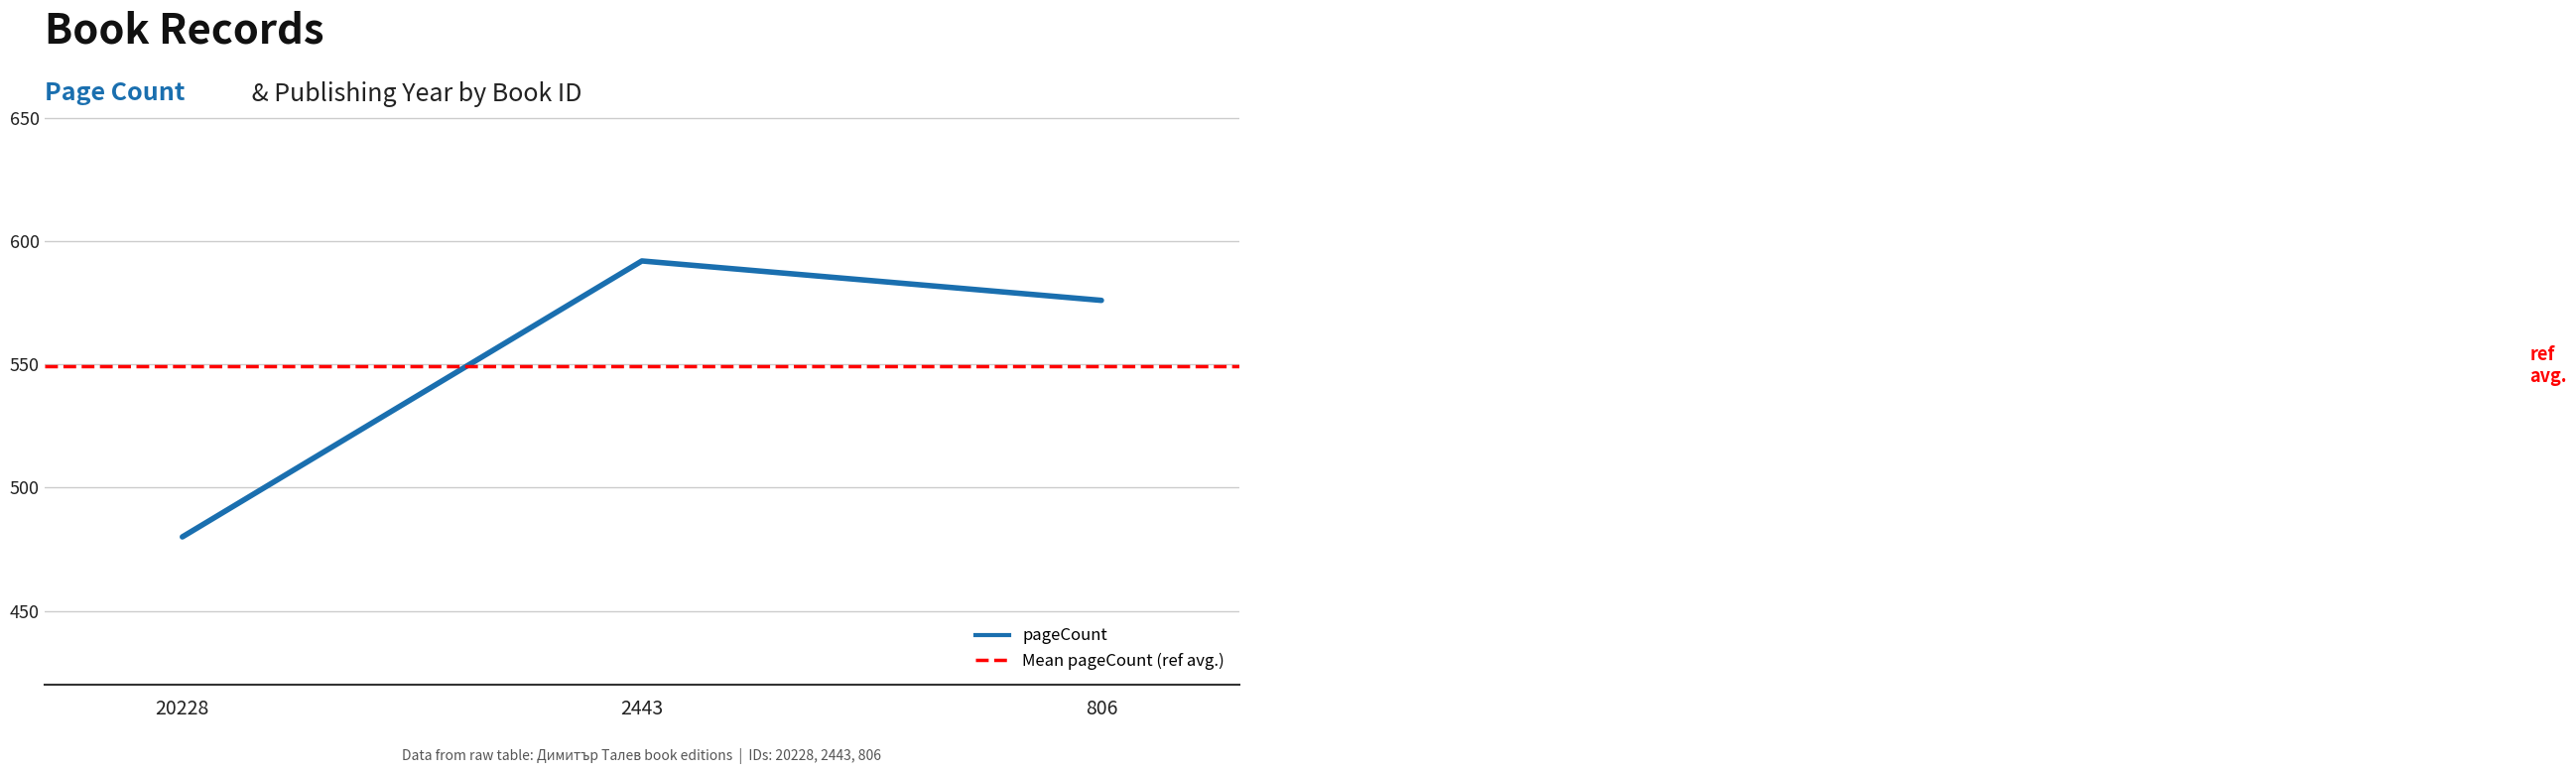

How many lines are shown in the chart?

1